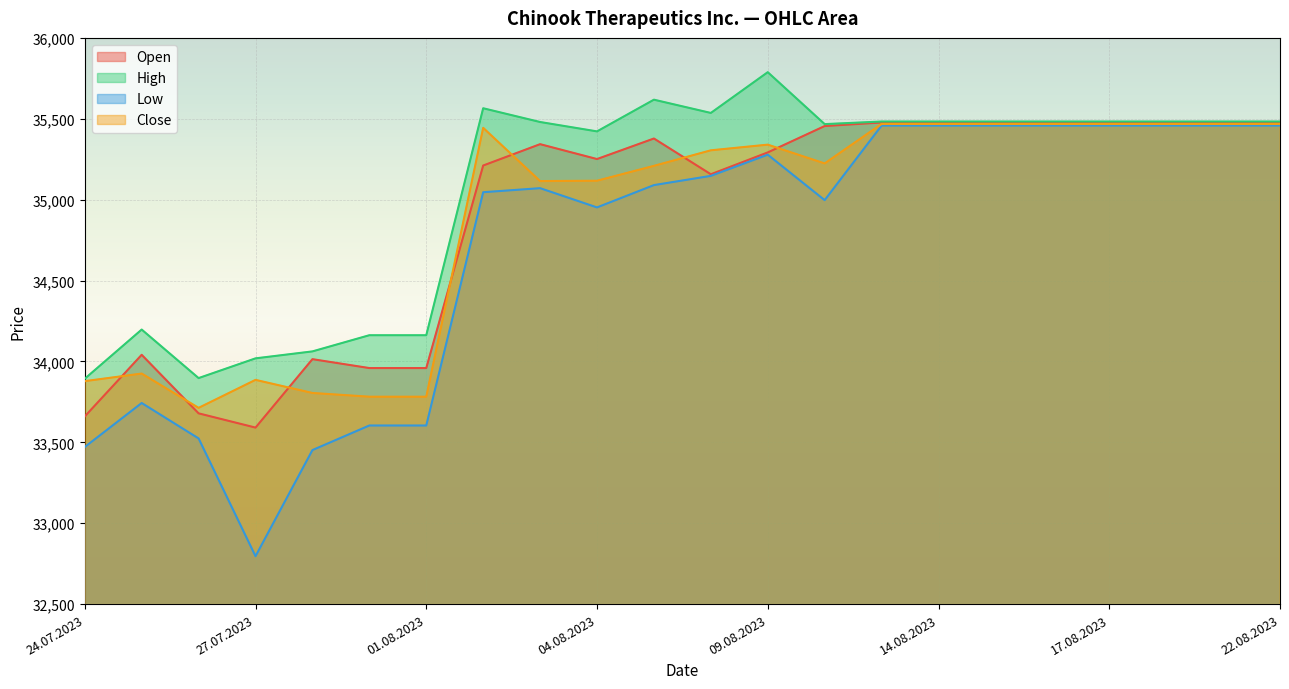

True or false: High and Low intersect in this chart.

False